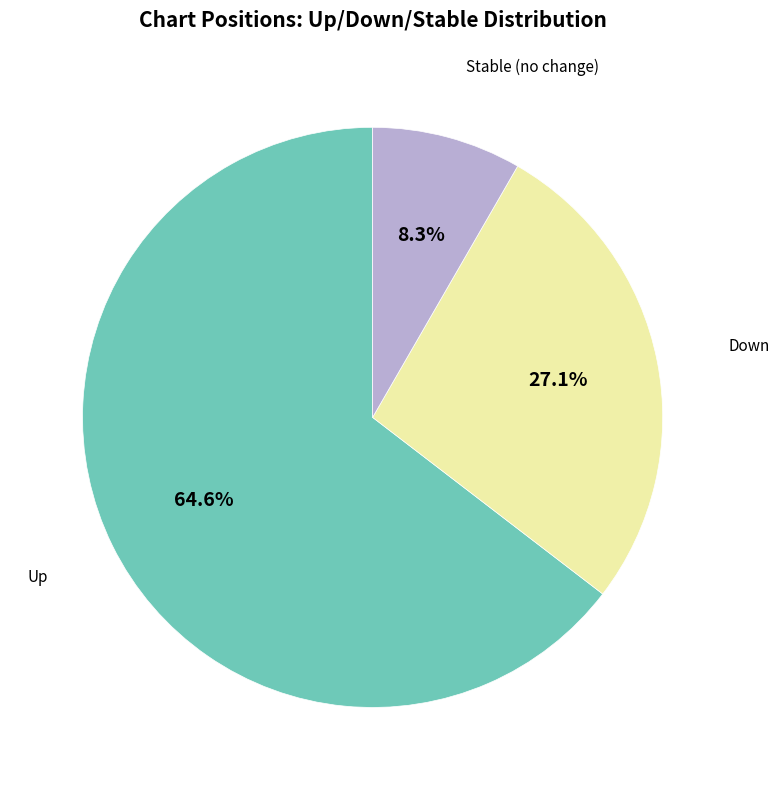

To the nearest percent, what is the difference between the largest and smallest slice percentages?

56%